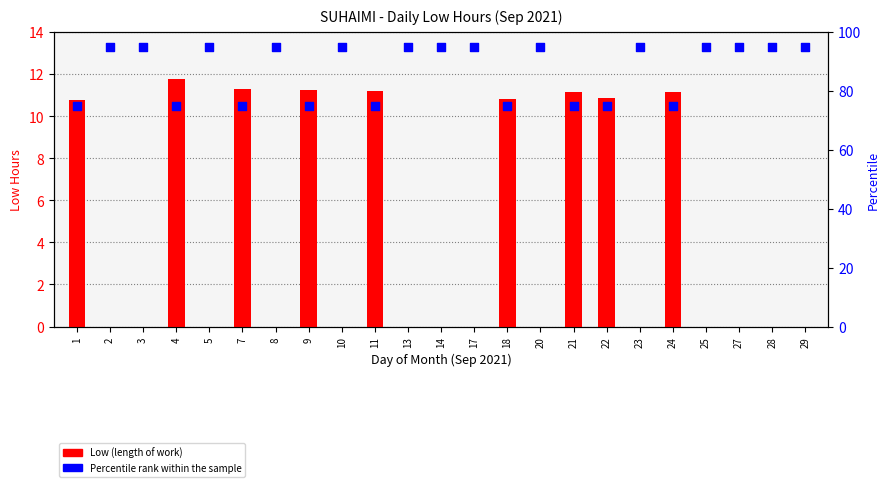

What is the total value across all series at 4?

86.7